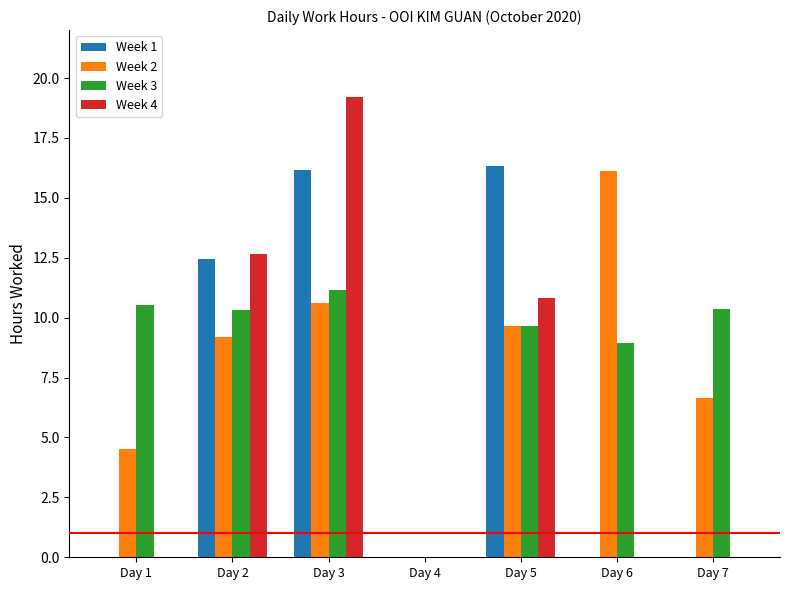

How many groups of bars are there?

7